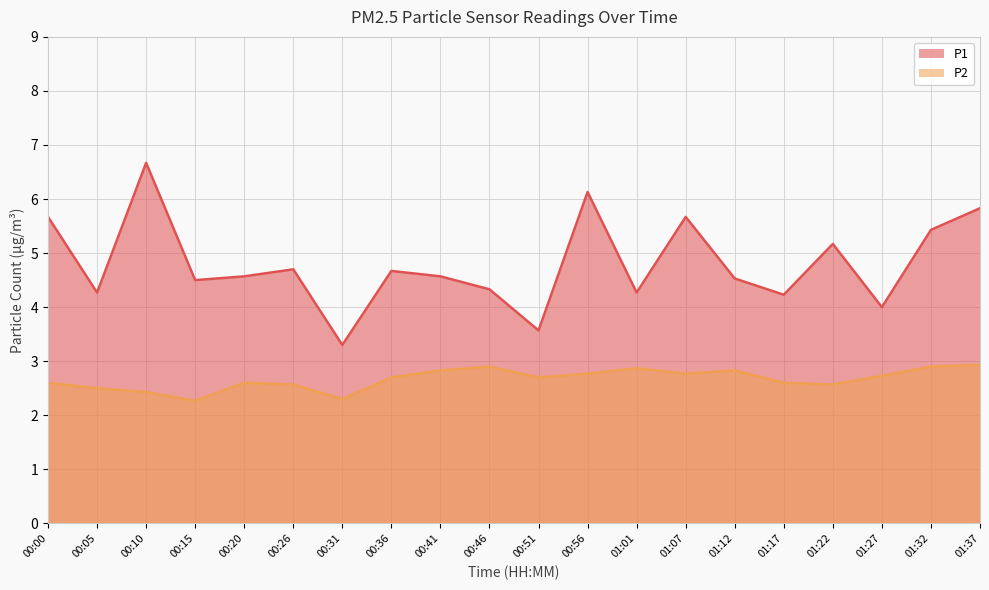

How many data points does each series have?

20